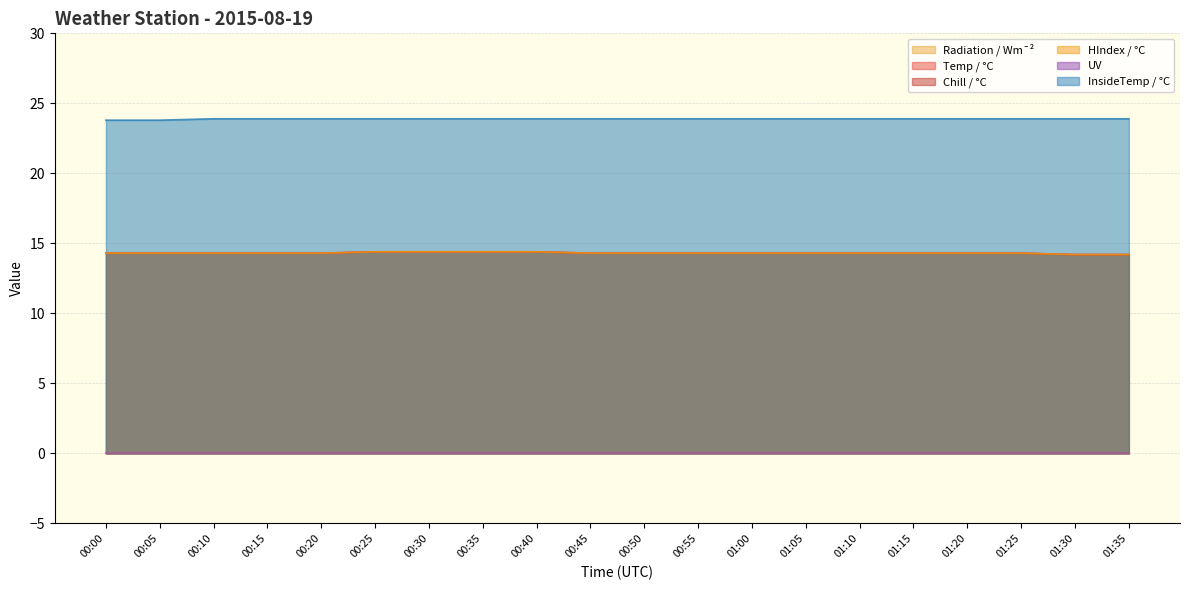

Does the chart have visible grid lines?

Yes